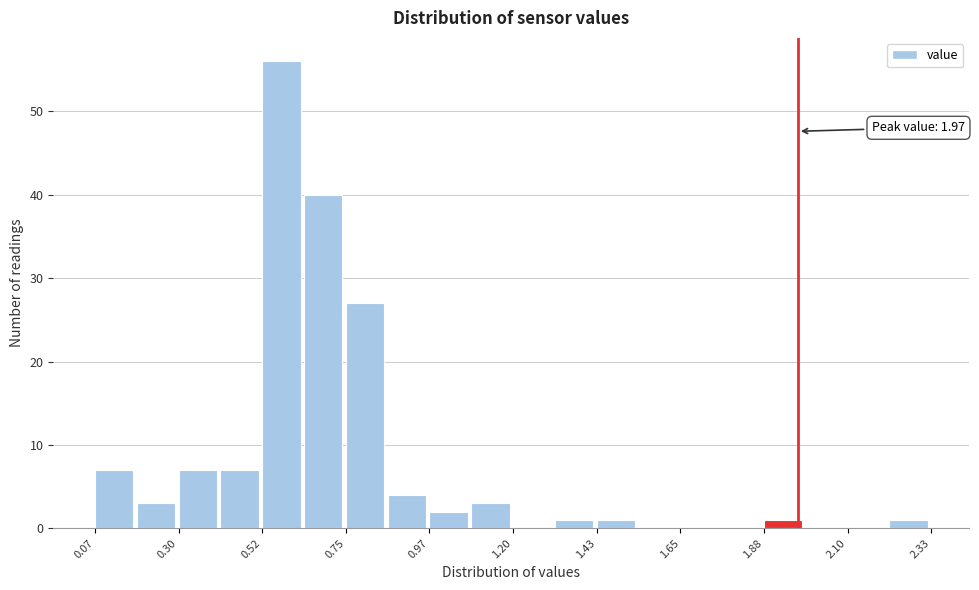

Around what value on the x-axis is the tallest bar? Give the approximate position of its centre, as read against the axis.

0.55